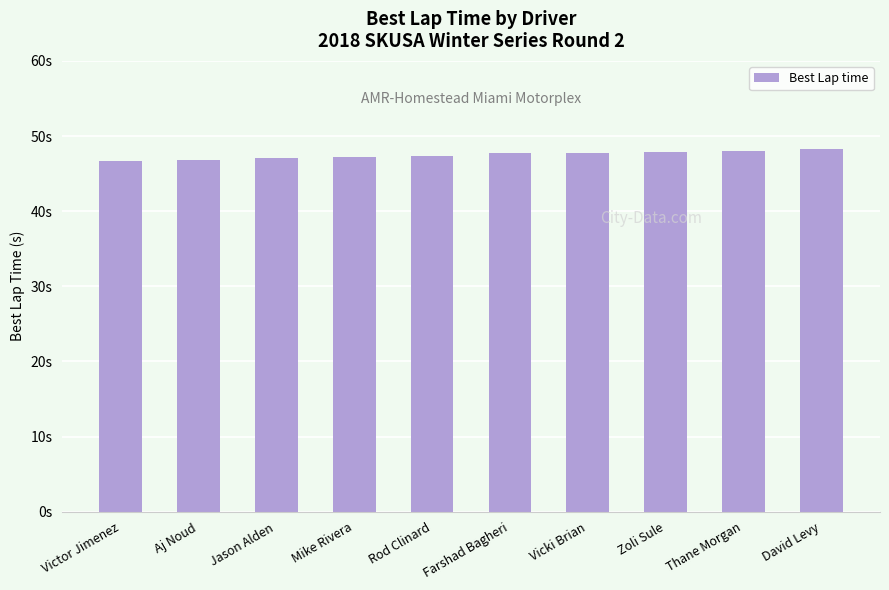

Are the bars horizontal?

No